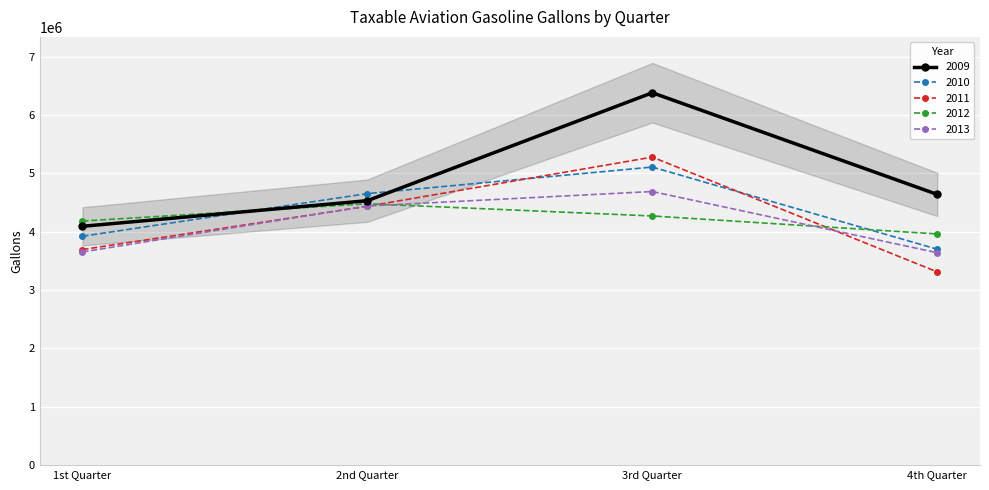

Which has a higher value, 4th Quarter or 2nd Quarter?

4th Quarter